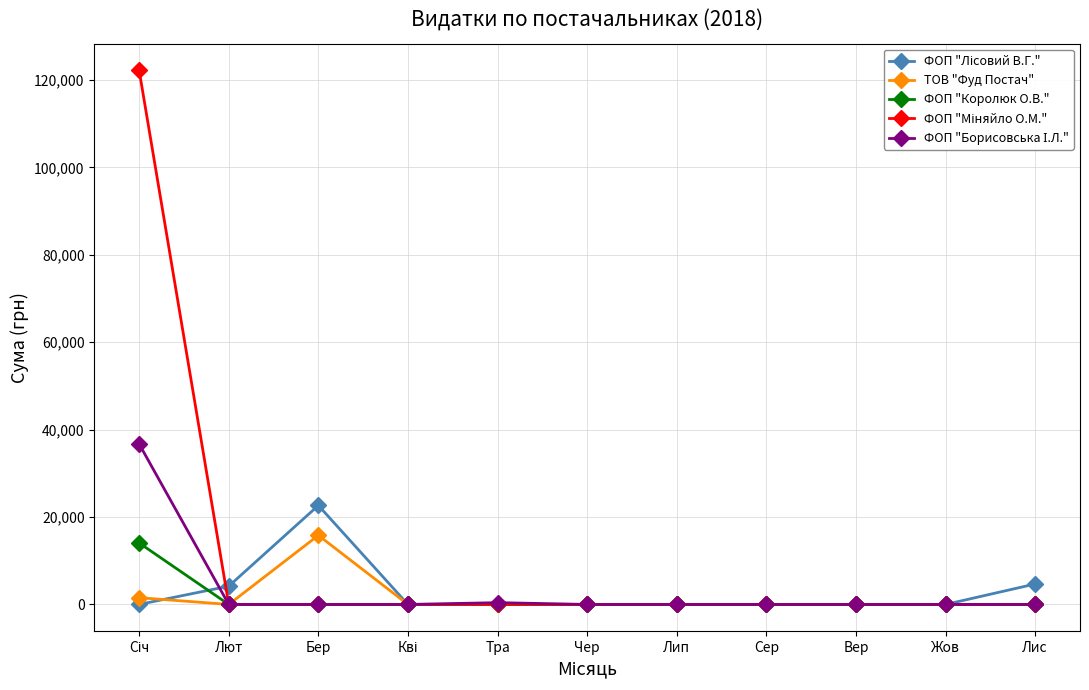

True or false: ТОВ "Фуд Постач" has more than 0 interior local peaks.

True